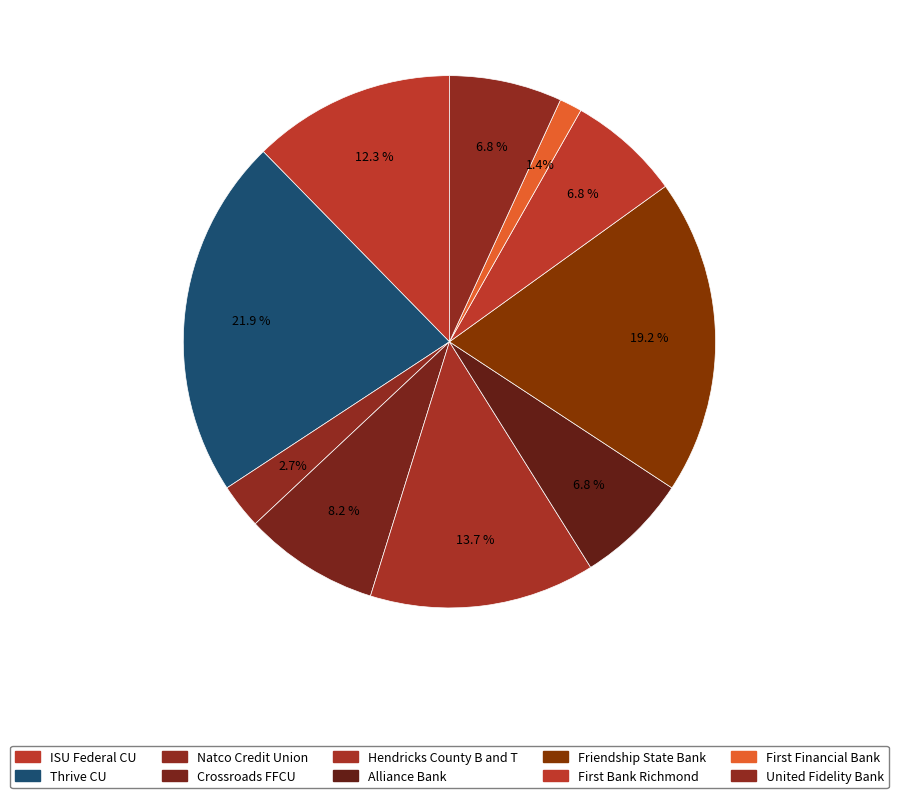

How many segments does this pie chart have?

10